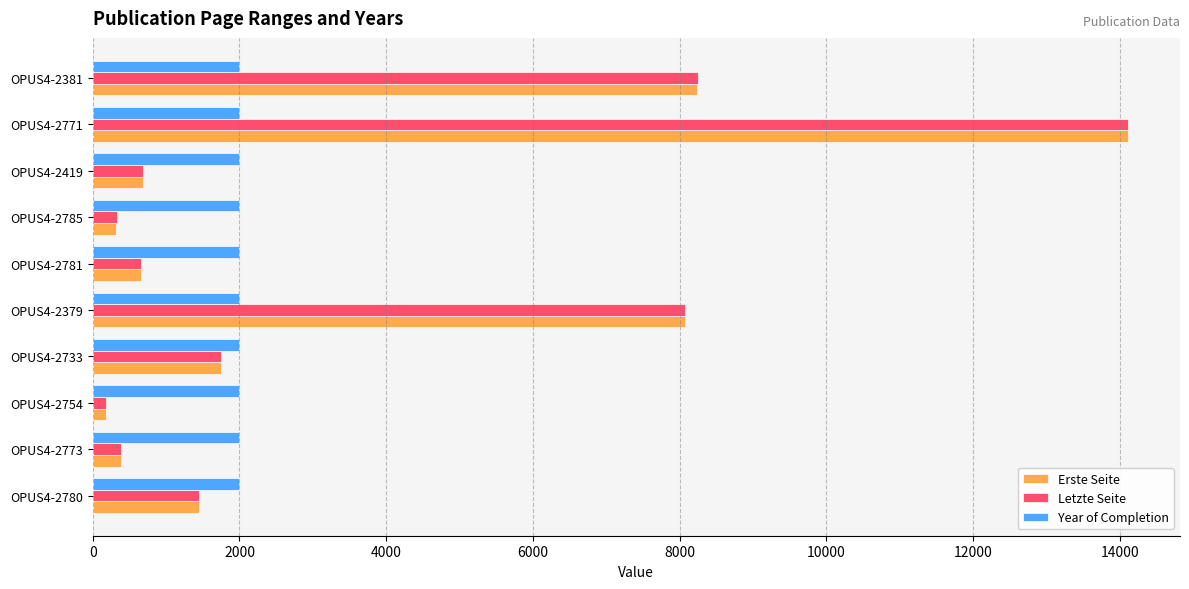

How many values in the Erste Seite series are below 1446?

5